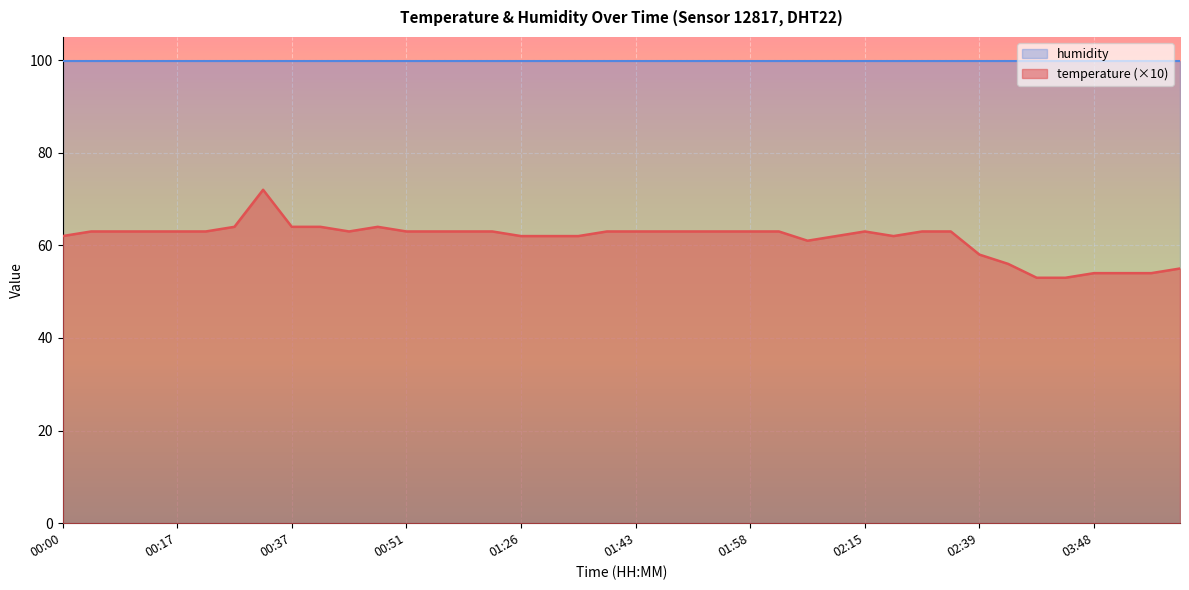

Reading left to right, list all the values displayed in this chart.

00:00=62	00:02=63	00:10=63	00:14=63	00:17=63	00:22=63	00:32=64	00:34=72	00:37=64	00:44=64	00:46=63	00:49=64	00:51=63	00:54=63	01:08=63	01:18=63	01:26=62	01:31=62	01:35=62	01:40=63	01:43=63	01:45=63	01:53=63	01:55=63	01:58=63	02:00=63	02:03=61	02:12=62	02:15=63	02:17=62	02:20=63	02:22=63	02:39=58	02:57=56	03:14=53	03:31=53	03:48=54	03:51=54	03:53=54	03:58=55